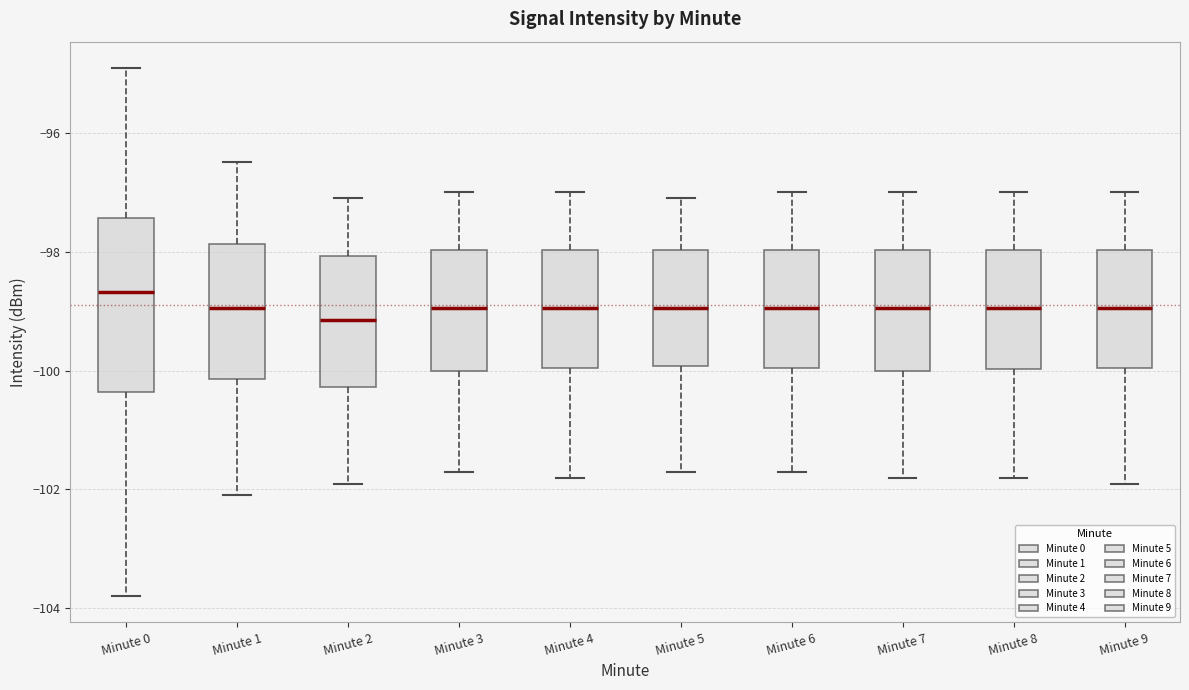

Which box is the tallest, from its lower edge to its upper edge?

Minute 0